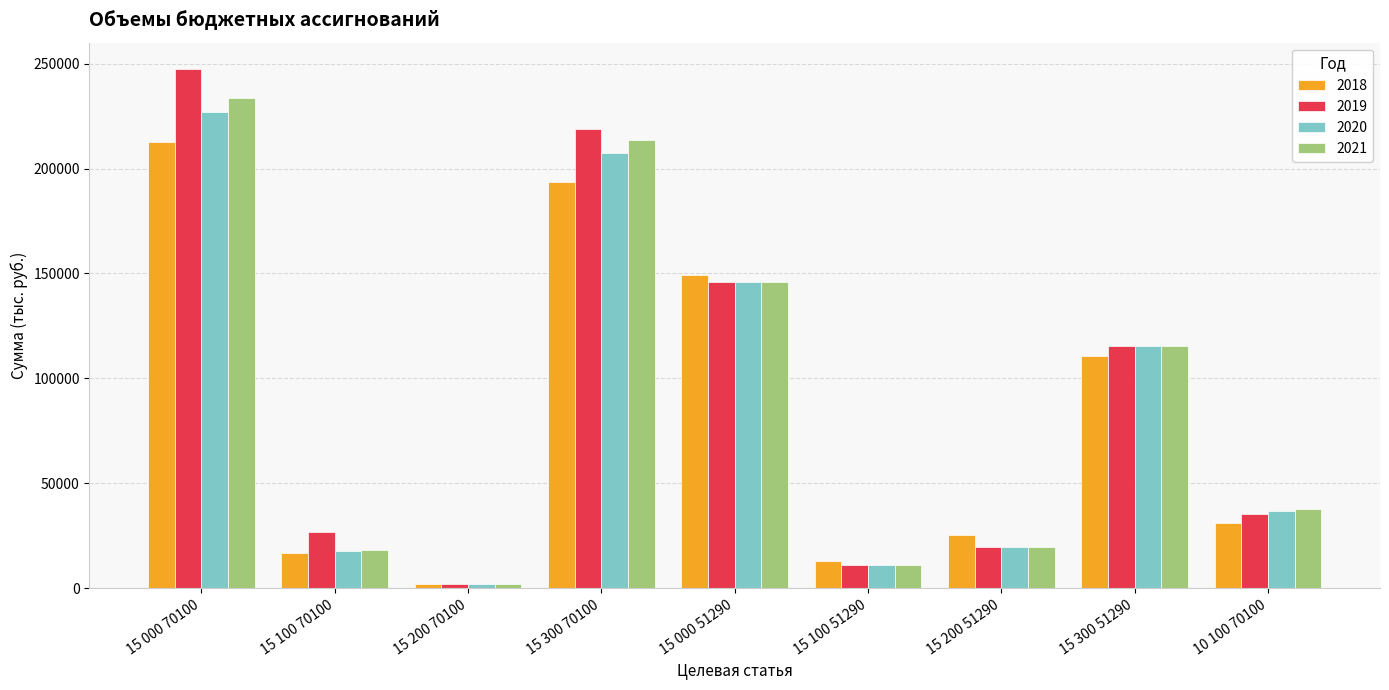

Reading left to right, list all the values displayed in this chart.

2018: 212623.4	16973.1	2000.0	193650.3	149207.0	13095.8	25413.4	110697.8	30878.3
2019: 247590.4	27000.0	1997.9	218592.5	145967.8	11095.8	19427.4	115444.6	35331.1
2020: 227160.7	17547.4	2015.6	207597.7	145961.6	11095.8	19421.2	115444.6	36575.0
2021: 233433.9	18041.0	2031.6	213361.3	145961.6	11095.8	19421.2	115444.6	37696.5